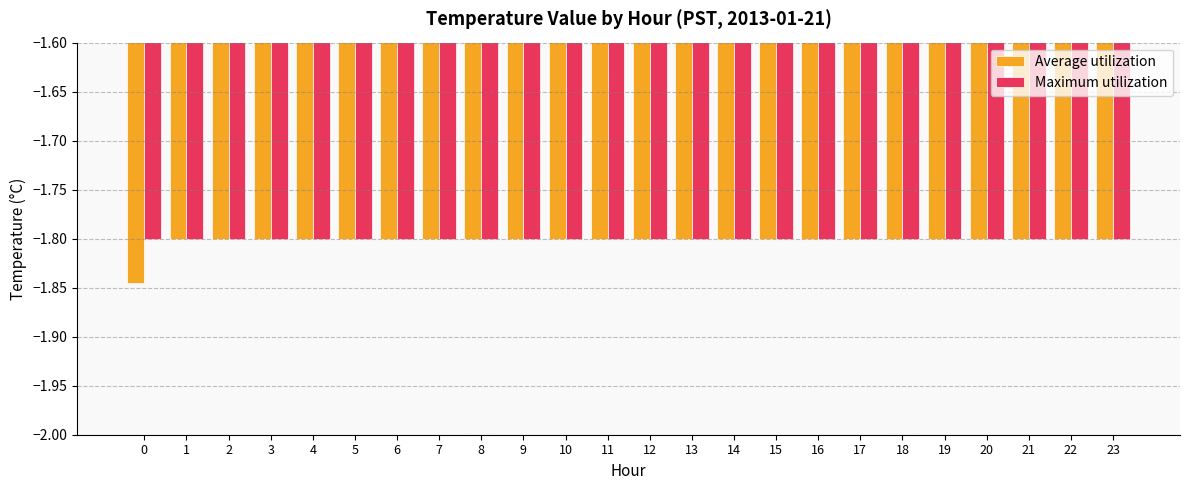

Which series has the widest spread of values?

Average utilization